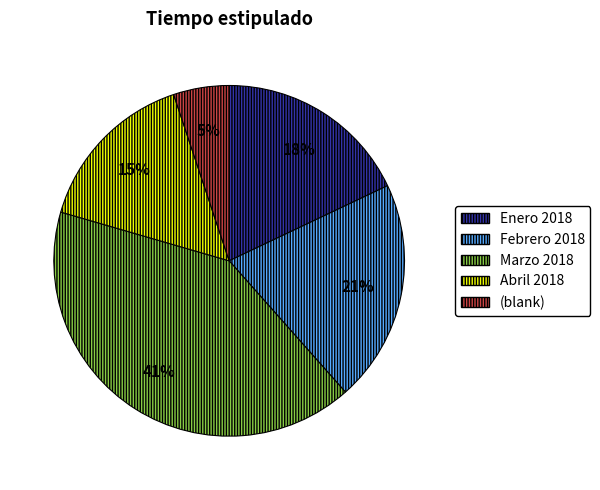

The (blank) slice represents 19% of the pie. True or false?

False